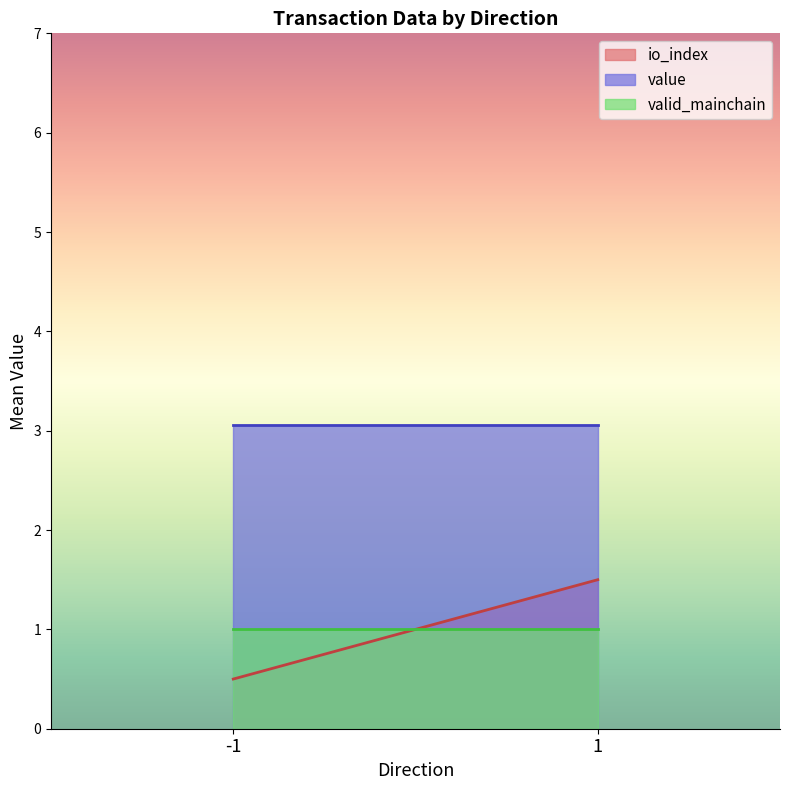

How many series are shown in this chart?

3